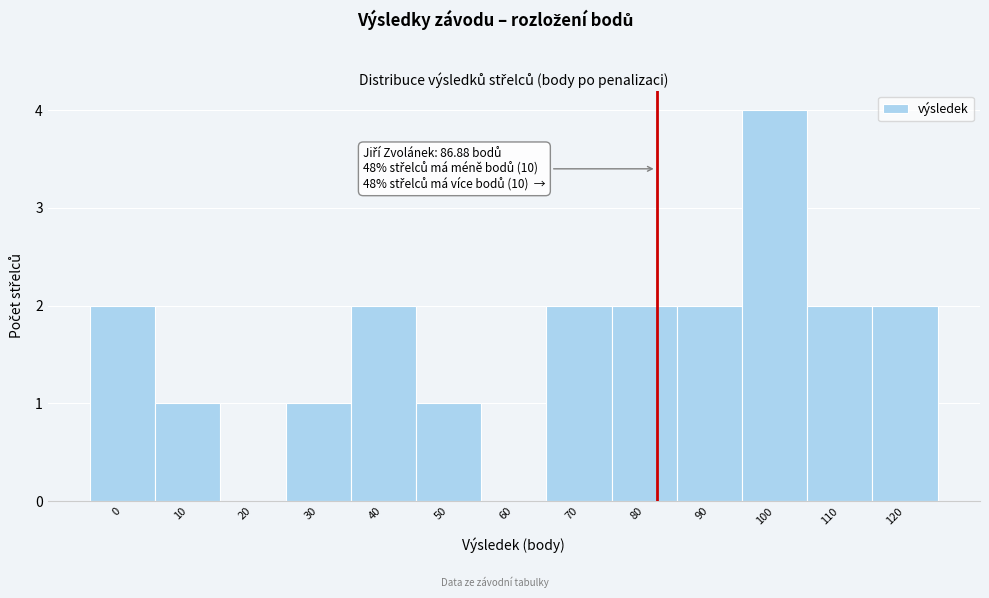

Reading left to right, what are all the values shown in this chart?

0=2	10=1	20=0	30=1	40=2	50=1	60=0	70=2	80=2	90=2	100=4	110=2	120=2